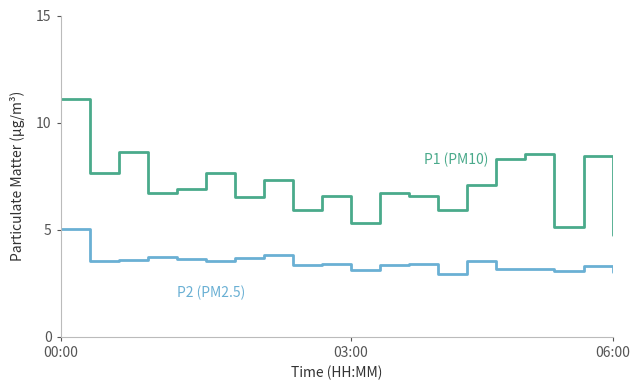

What is the smallest value displayed?

2.9